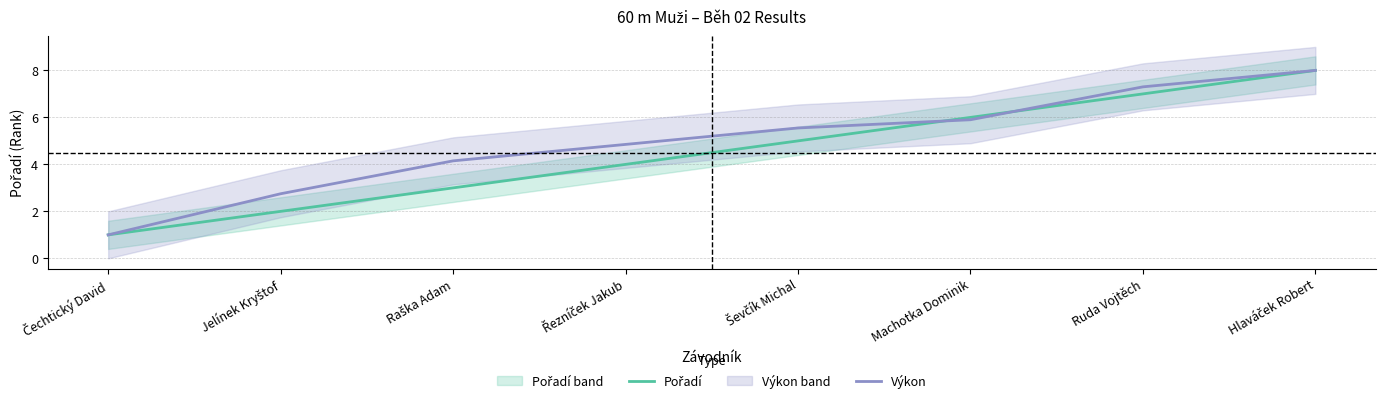

What is the label of the 7th point from the right?

Jelínek Kryštof